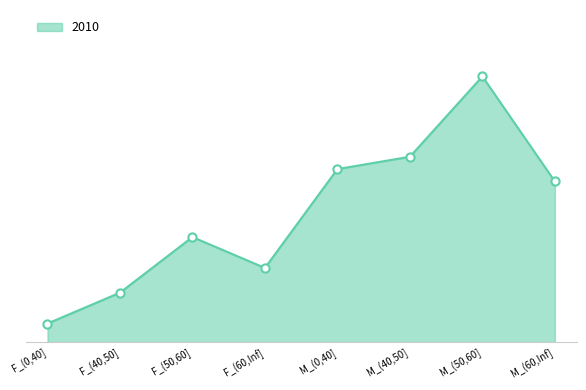

What is the ratio of the value at F_(40,50] to the value at M_(0,40]?

0.3